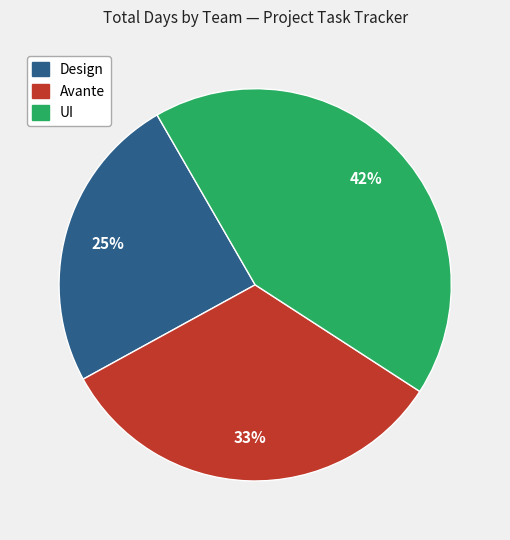

Is there any slice that represents more than half of the pie?

No